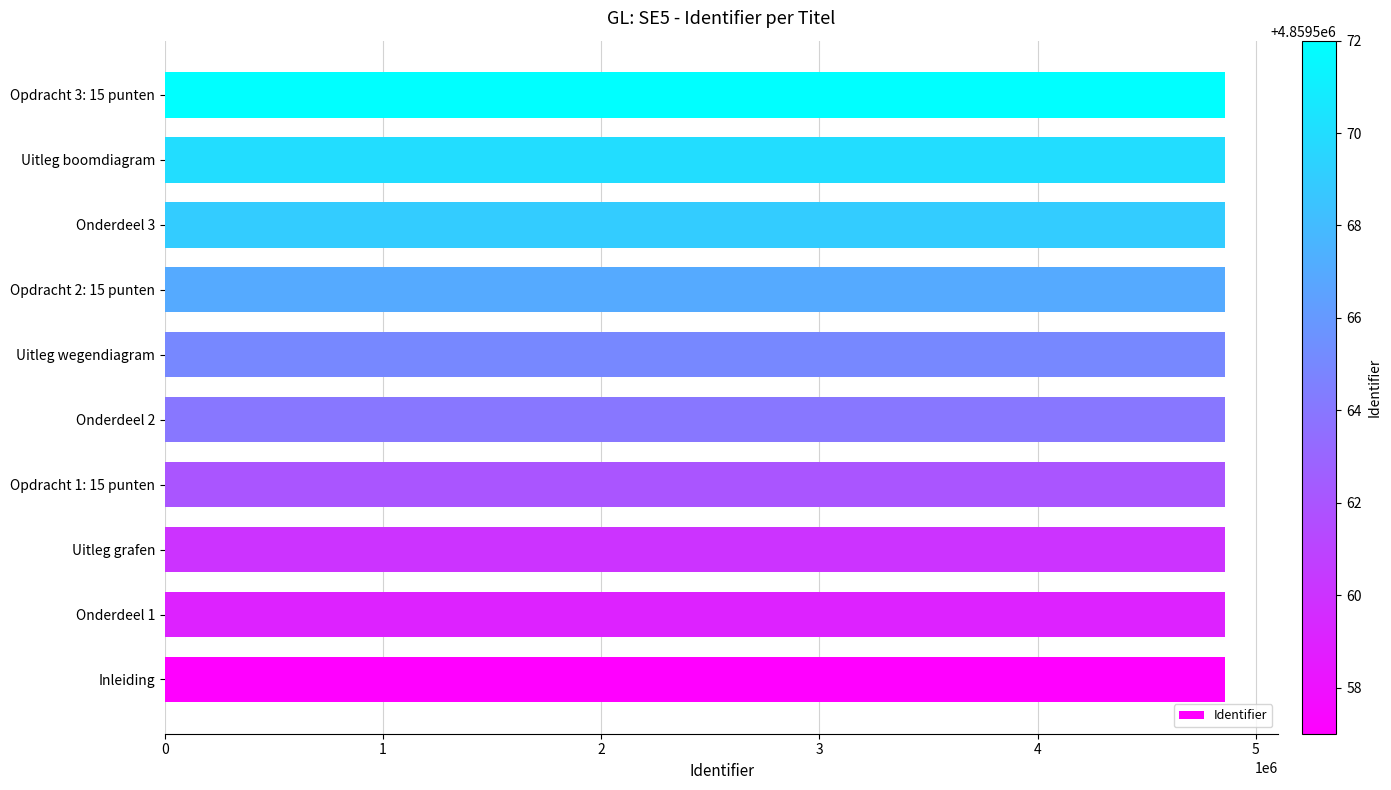

Is it true that the value at Uitleg boomdiagram is 4859570?

True